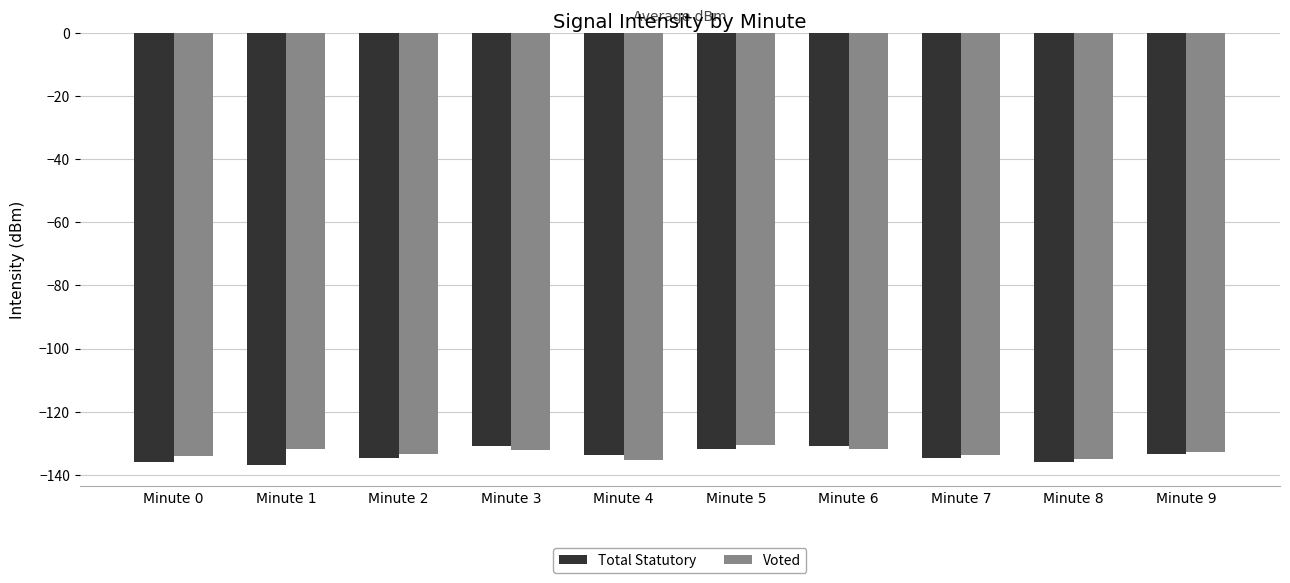

What is the average value of the Voted series?

-133.0